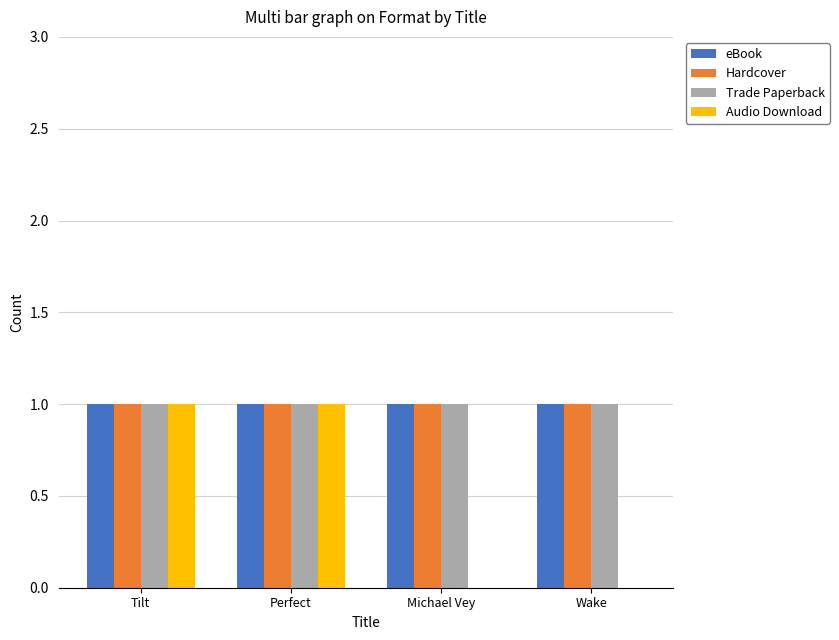

Read the Trade Paperback value at Michael Vey.

1